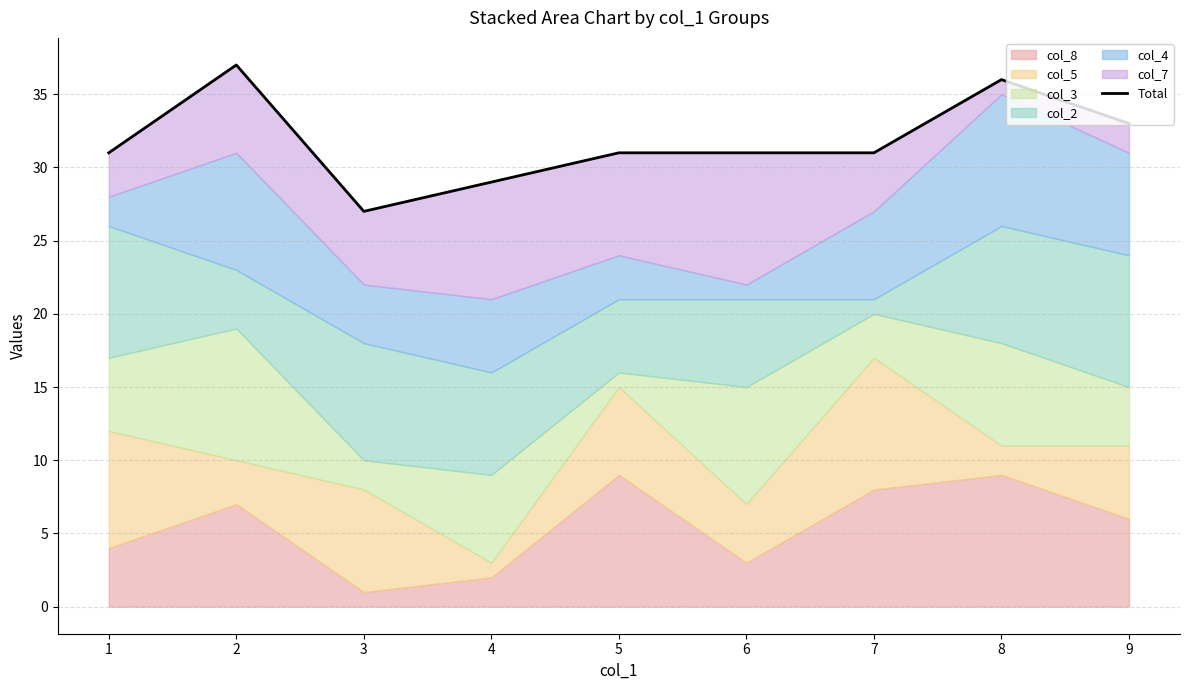

At which category does the data reach its first local valley?

3